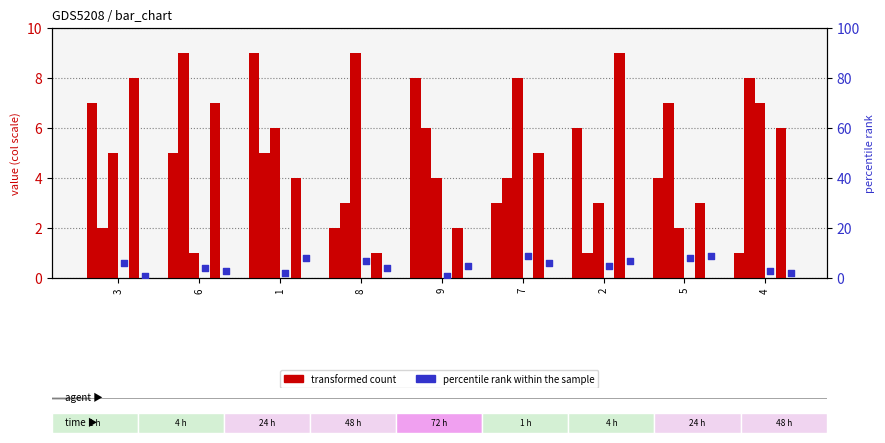

What is the total value across all series at 9?

26